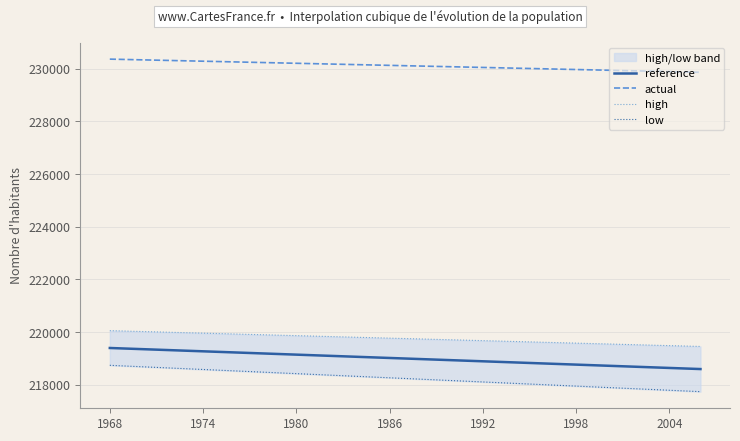

At which label does actual reach its peak?

1968